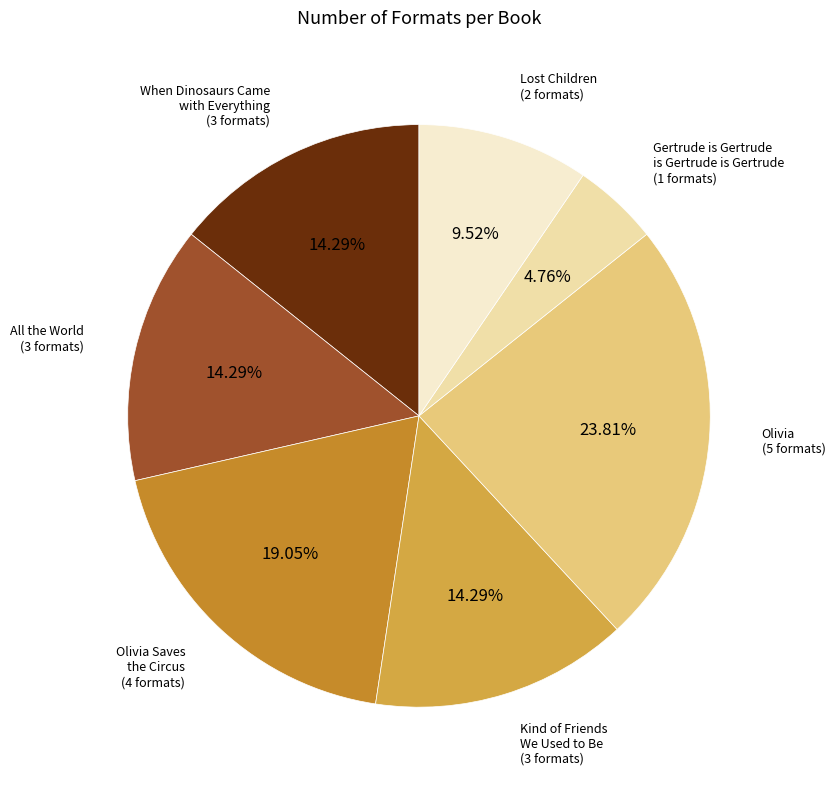

Is there any slice that represents more than half of the pie?

No